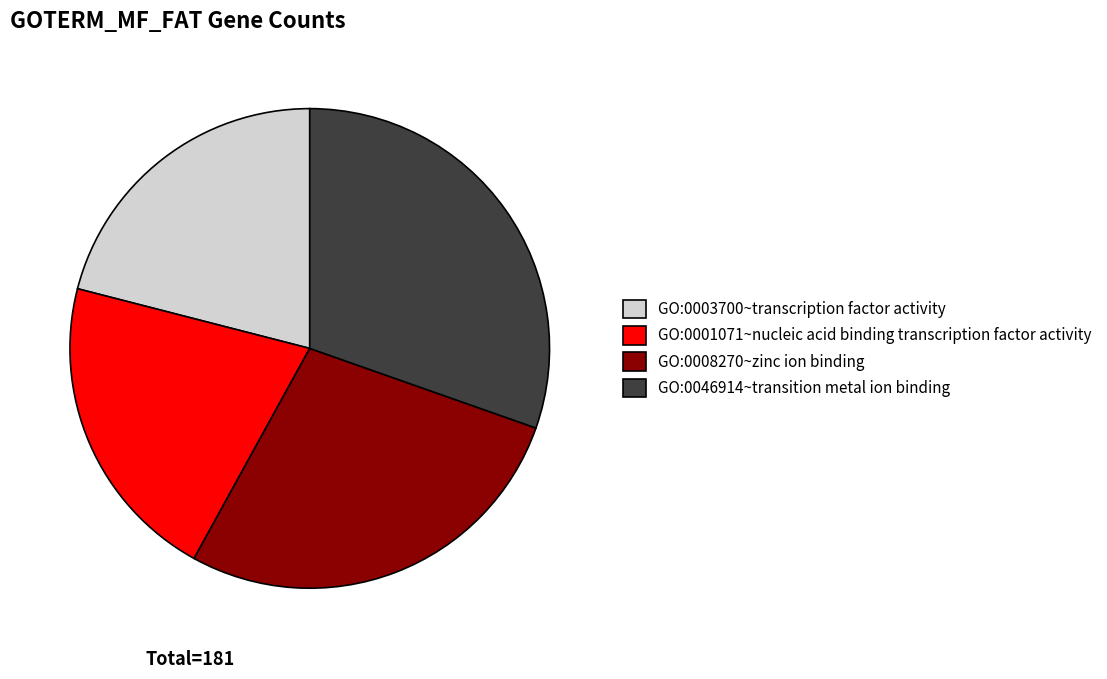

Which slice is the largest?

GO:0046914~transition metal ion binding